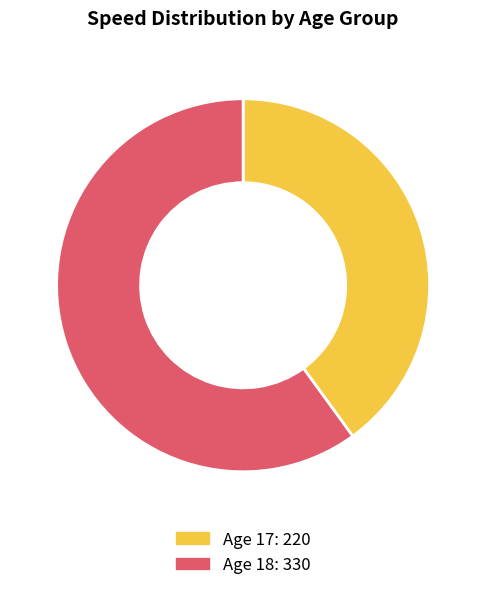

Does any single category account for the majority?

Yes